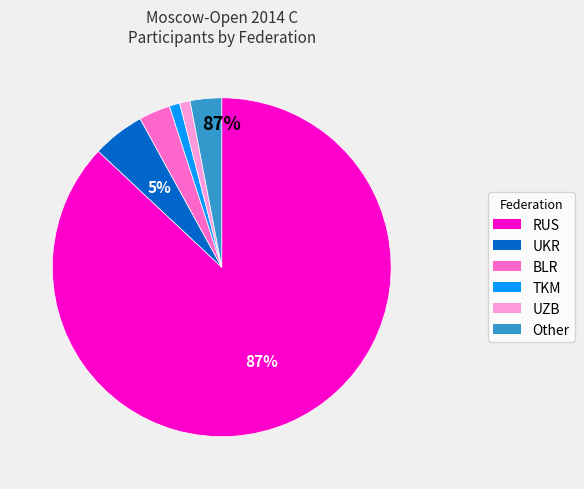

Which has a higher value, UKR or TKM?

UKR